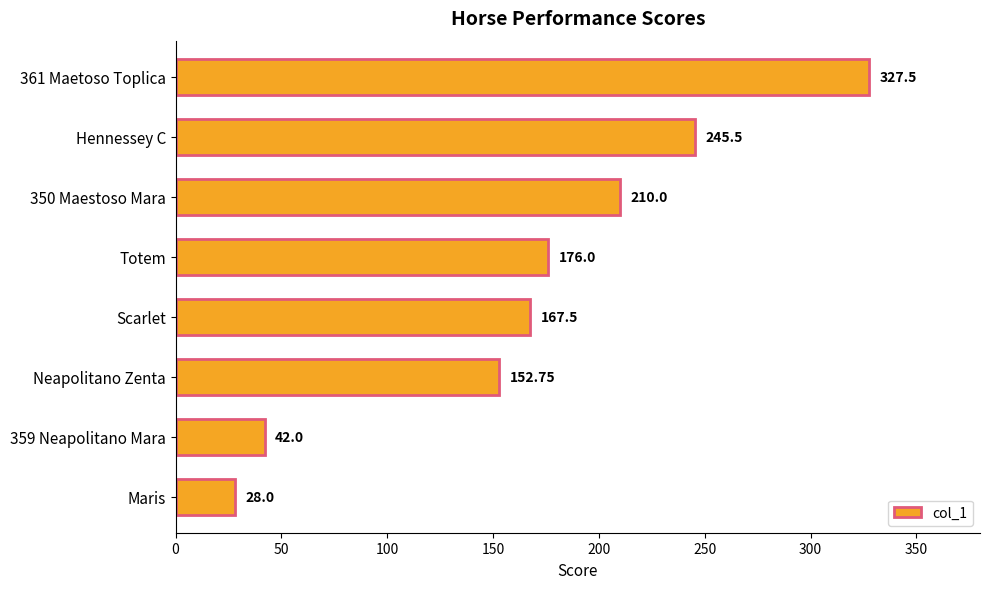

Count the number of categories in the chart.

8